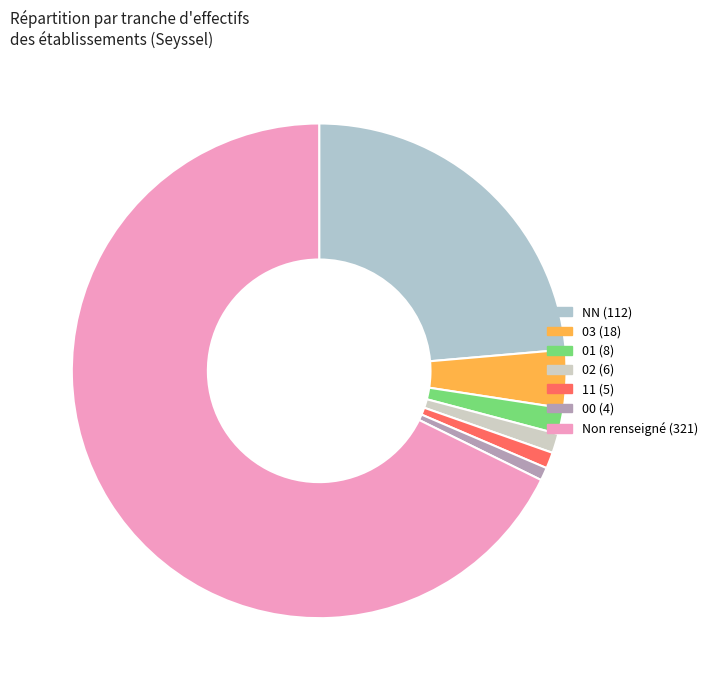

How many segments does this pie chart have?

7